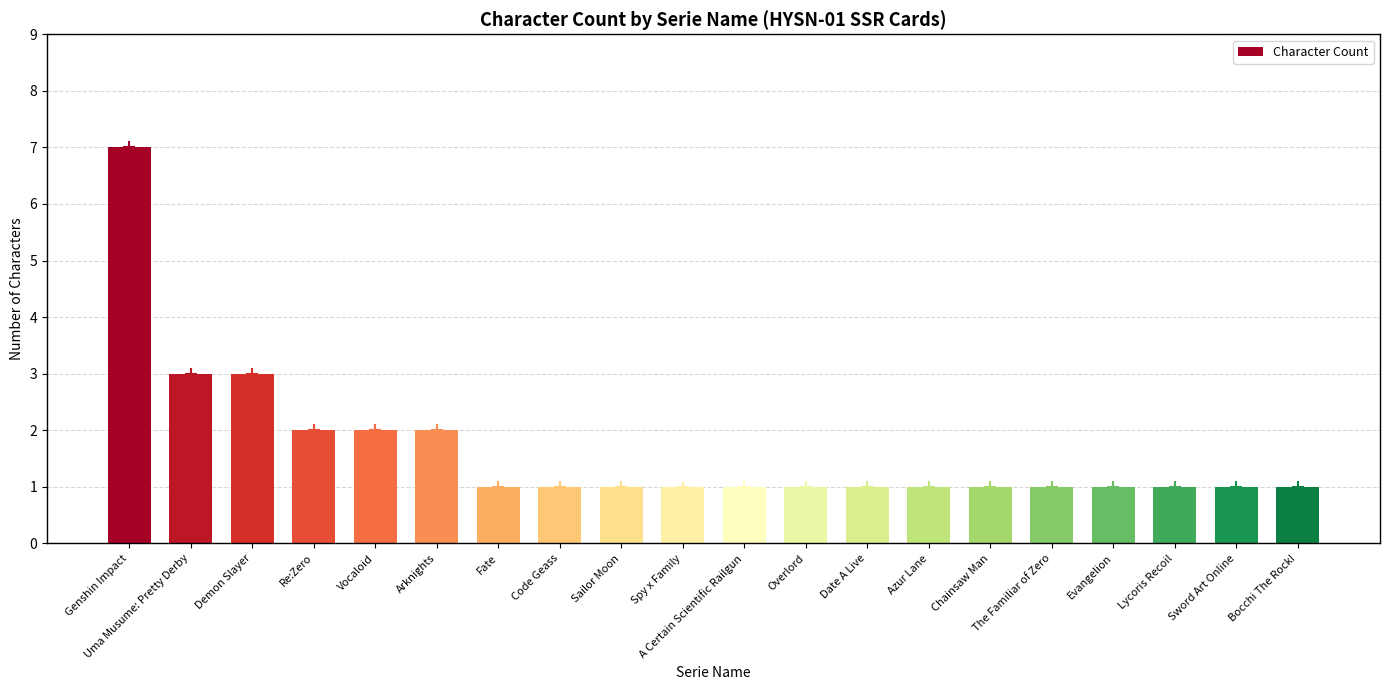

What is the value of the 11th bar from the left?

1